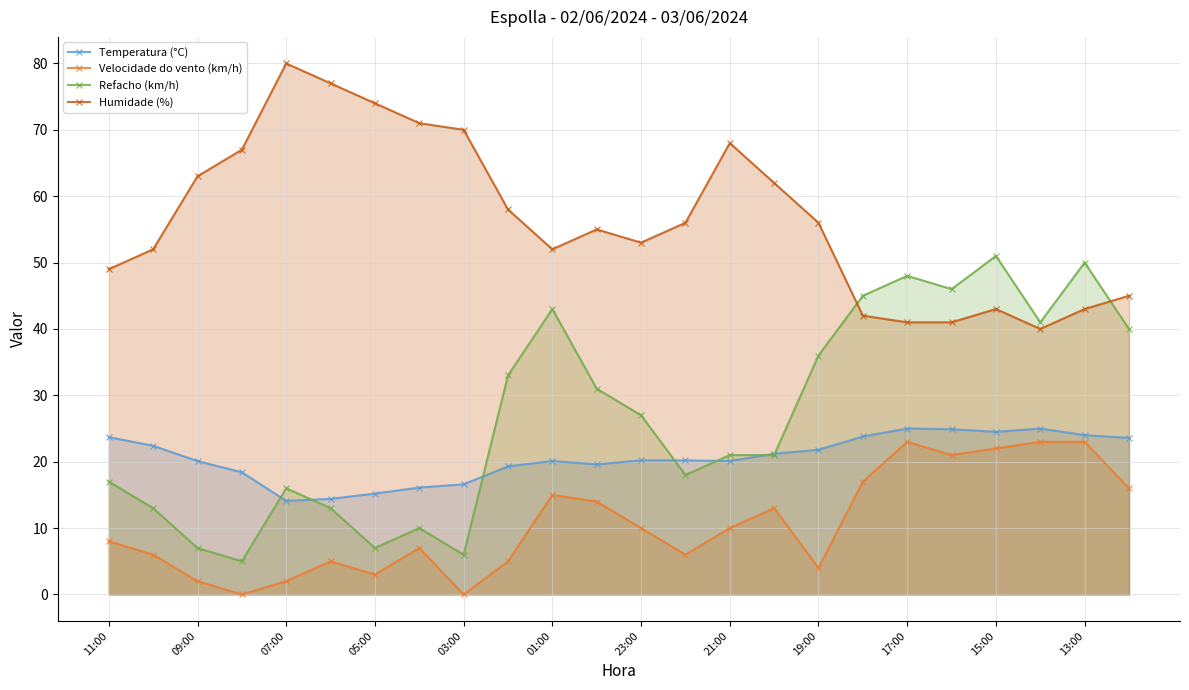

Does the chart have visible grid lines?

Yes